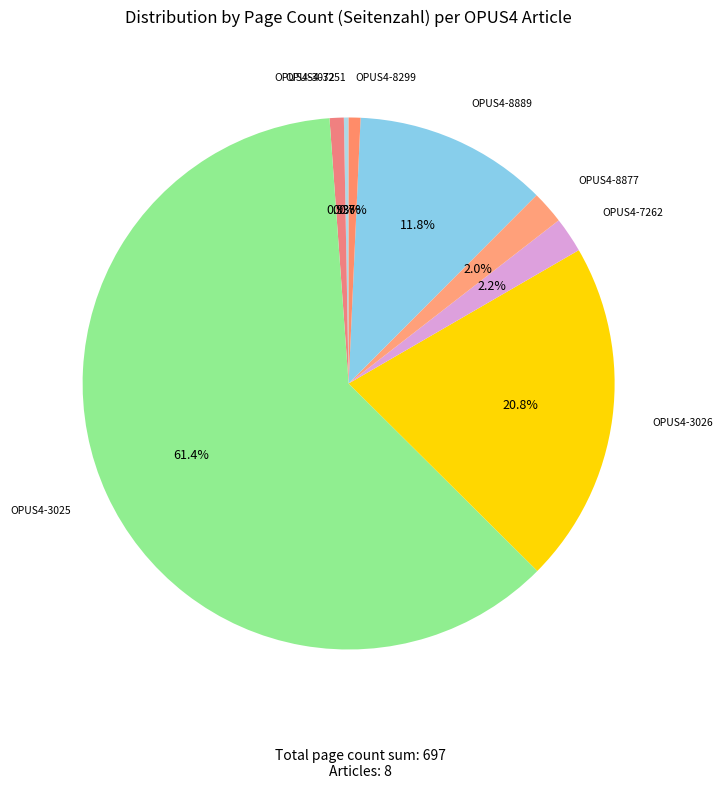

Rank the categories by value from lowest to highest.

OPUS4-3251, OPUS4-8299, OPUS4-3072, OPUS4-8877, OPUS4-7262, OPUS4-8889, OPUS4-3026, OPUS4-3025